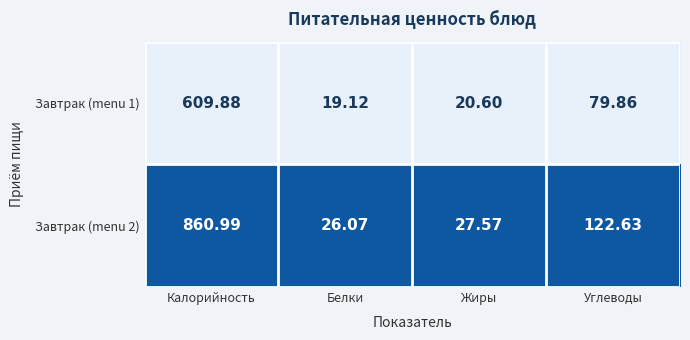

At which label does Завтрак (menu 1) first exceed 79?

Калорийность